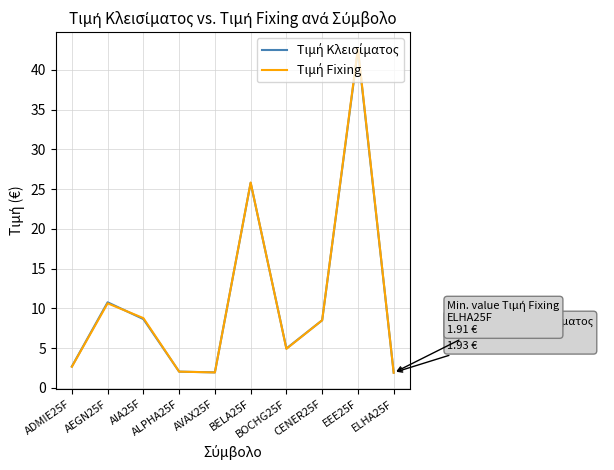

Does the chart have visible grid lines?

Yes